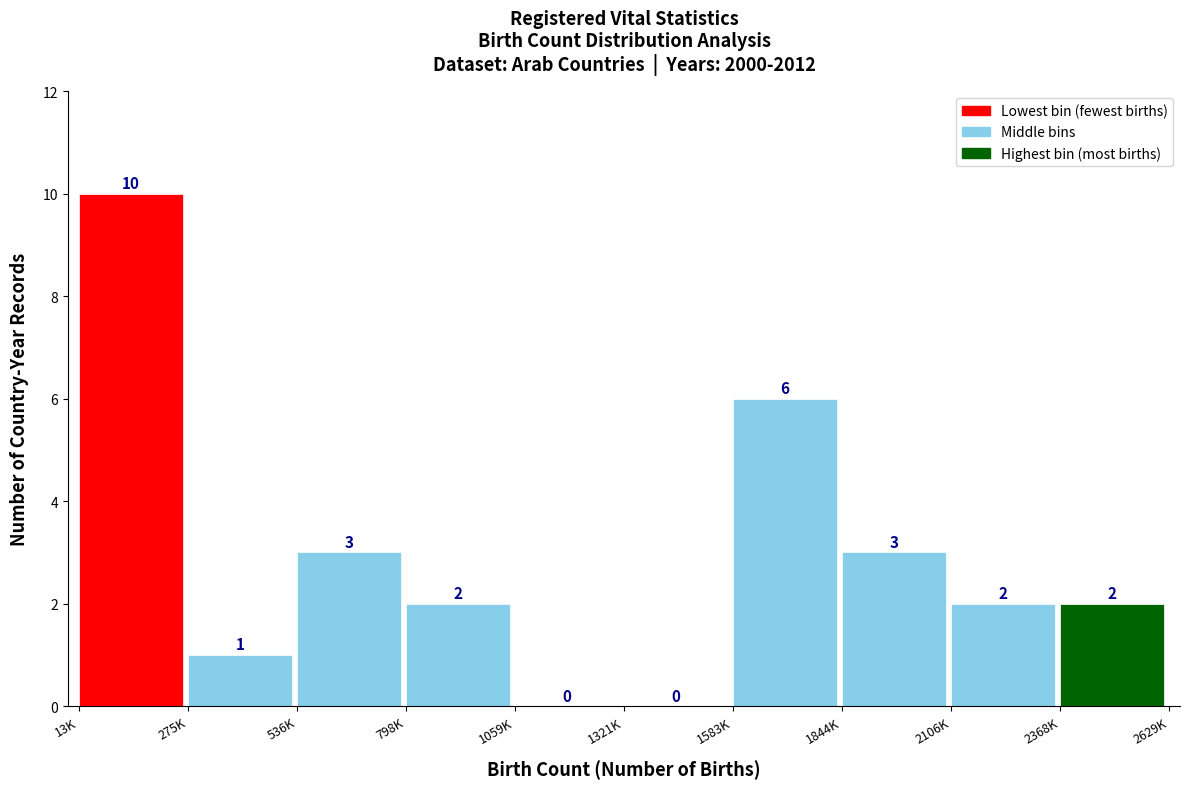

Reading left to right, what are all the values shown in this chart?

13K=10	275K=1	536K=3	798K=2	1059K=0	1321K=0	1583K=6	1844K=3	2106K=2	2368K=2